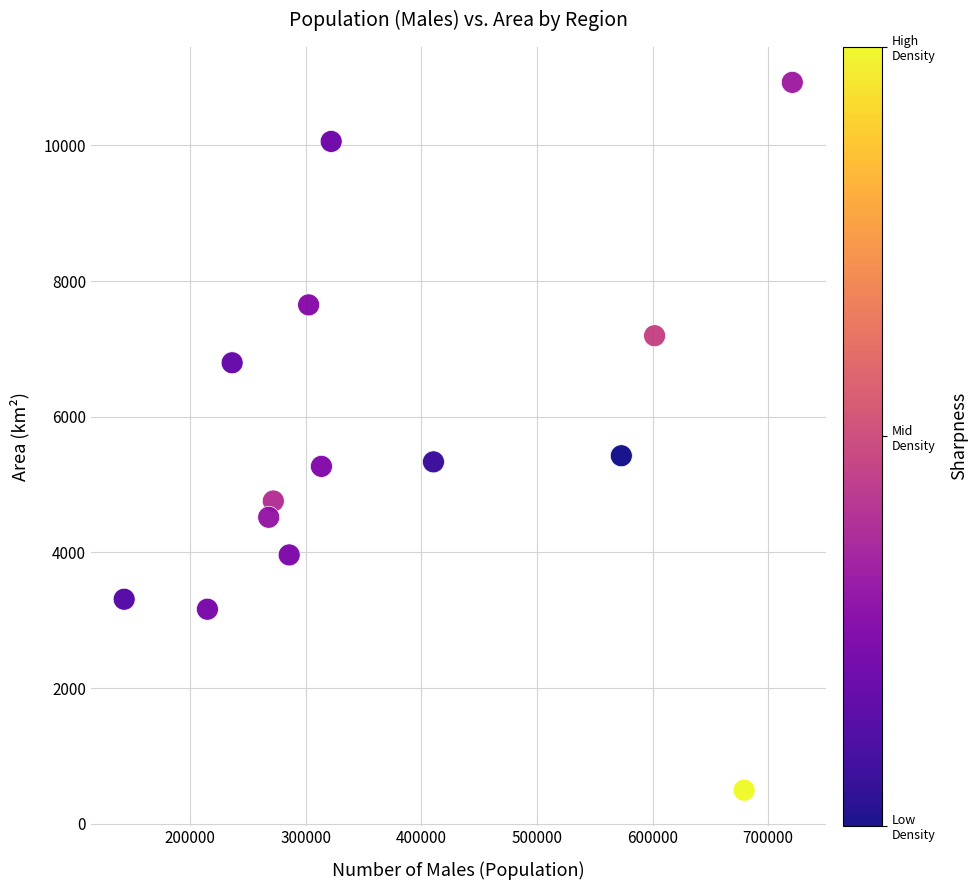

What is the range of X values (max minus min)?

577841.0